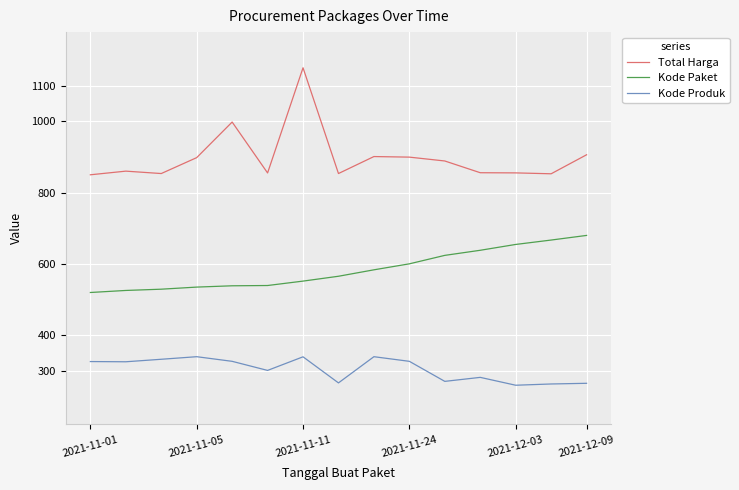

What is the minimum value for Kode Paket?

520.0